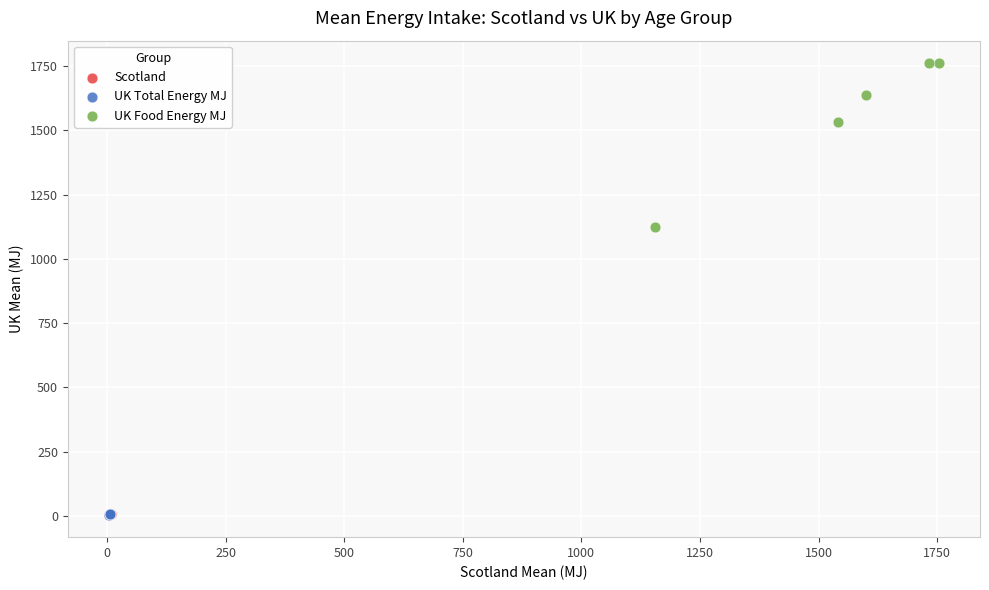

Which series contains the highest Y value?

UK Food Energy MJ